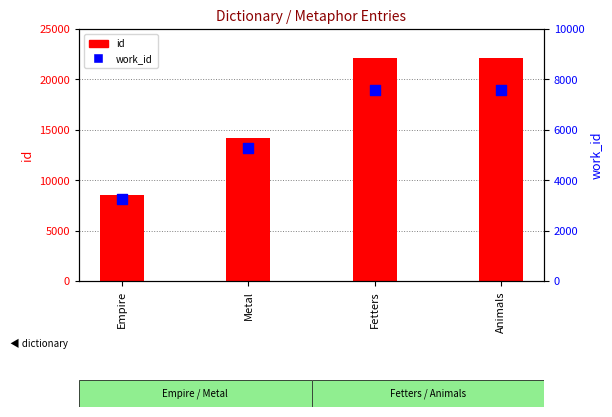

Which series reaches the maximum Y coordinate?

id